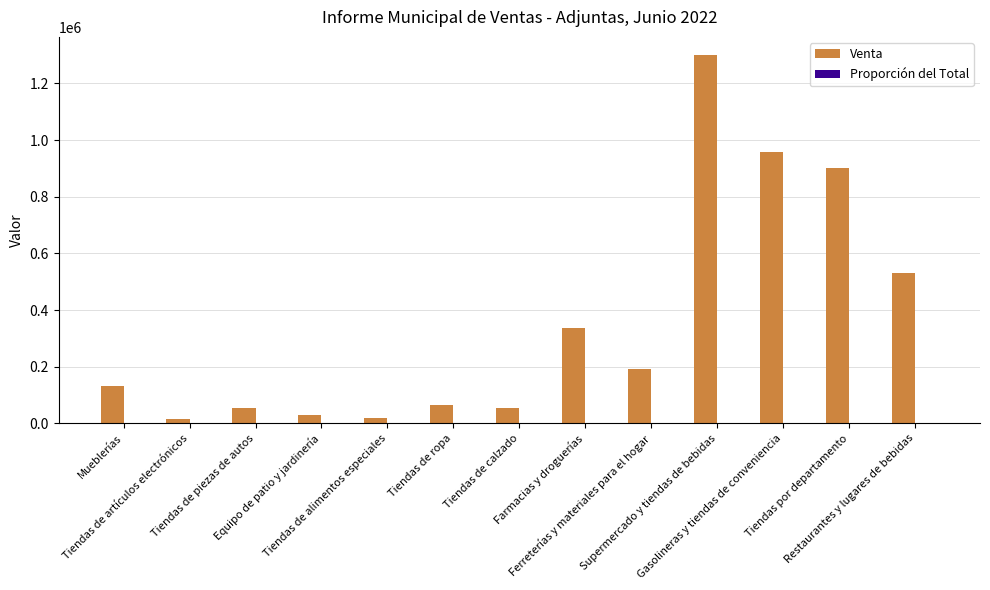

What is the maximum value for Venta?

1299536.5